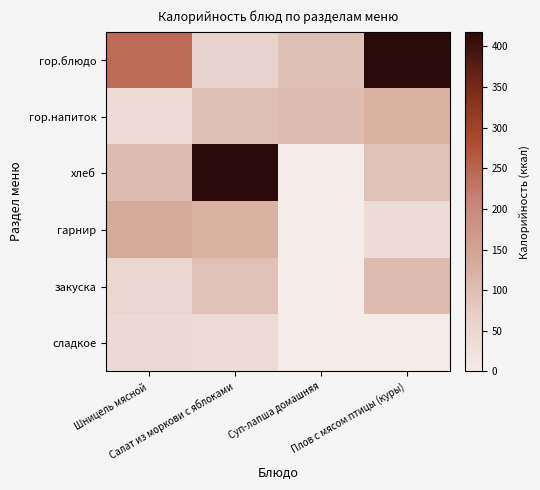

At how many categories does at least one series exceed 163?

3